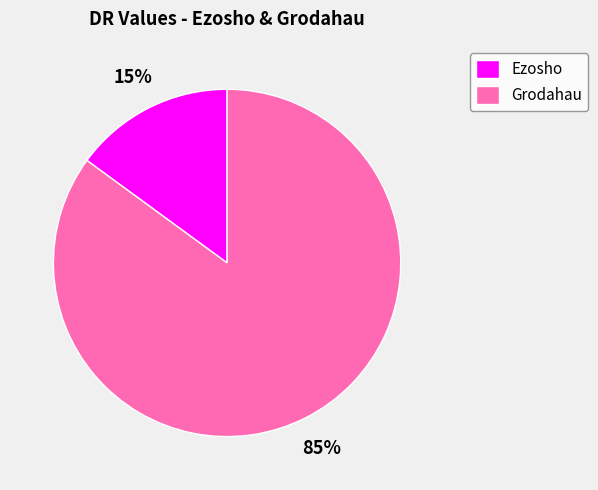

Count the number of slices in the pie.

2